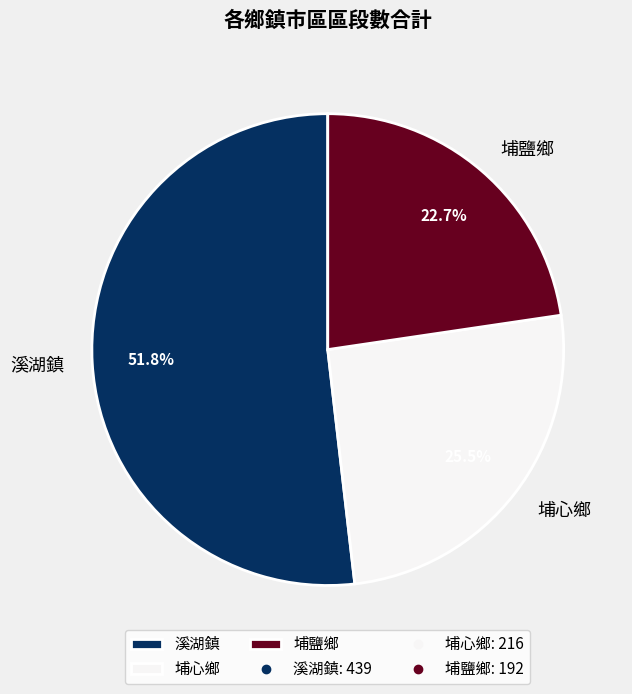

Approximately how many times larger is the value at 埔心鄉 compared to 埔鹽鄉?

1.1